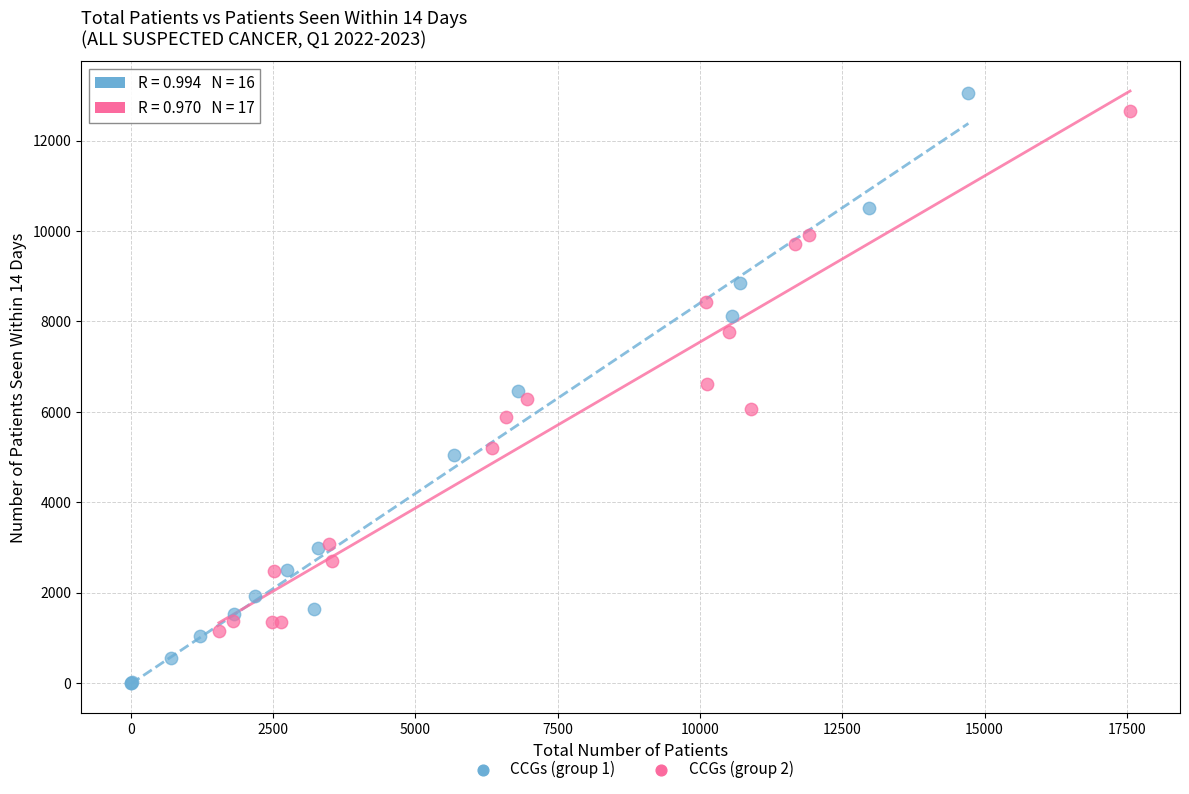

Which series has the largest Y range (max minus min)?

CCGs (group 1)